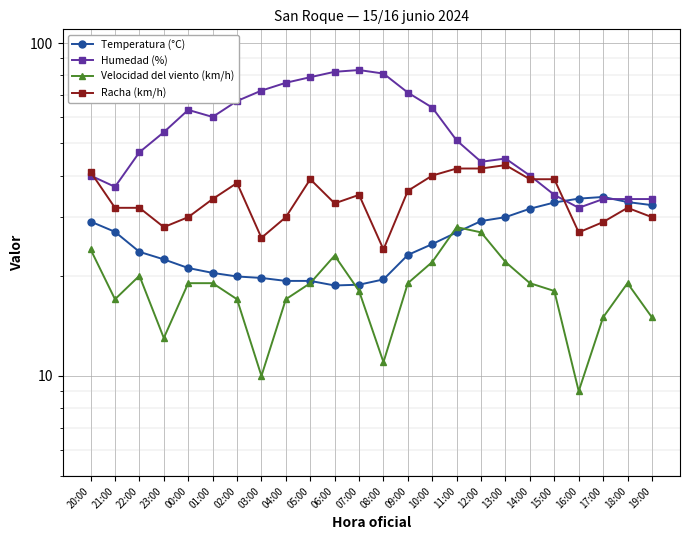

Which series has the largest total across all categories?

Humedad (%)